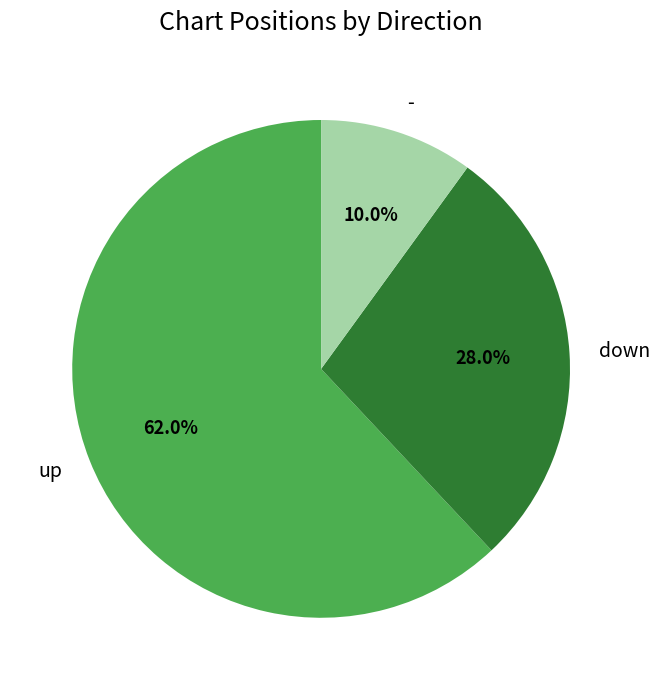

What is the ratio of the value at down to the value at up?

0.5